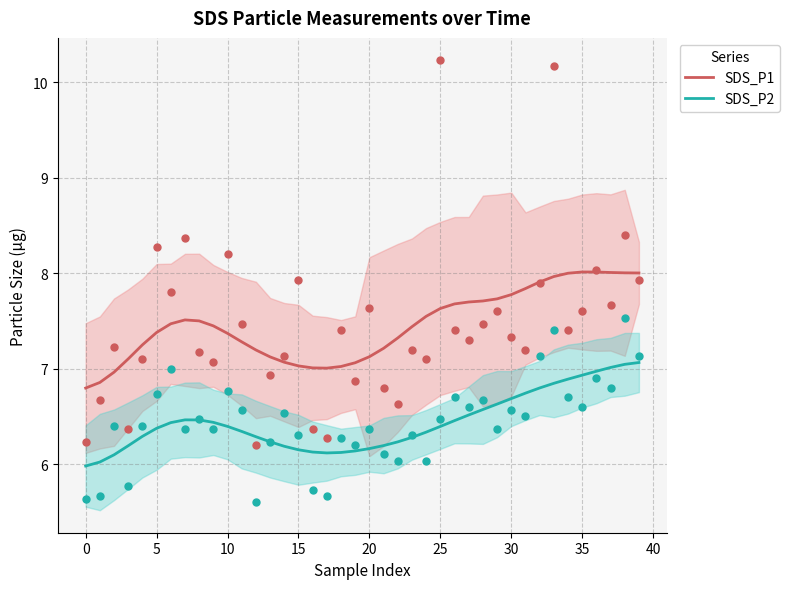

Which series has the widest spread of Y values?

SDS_P1